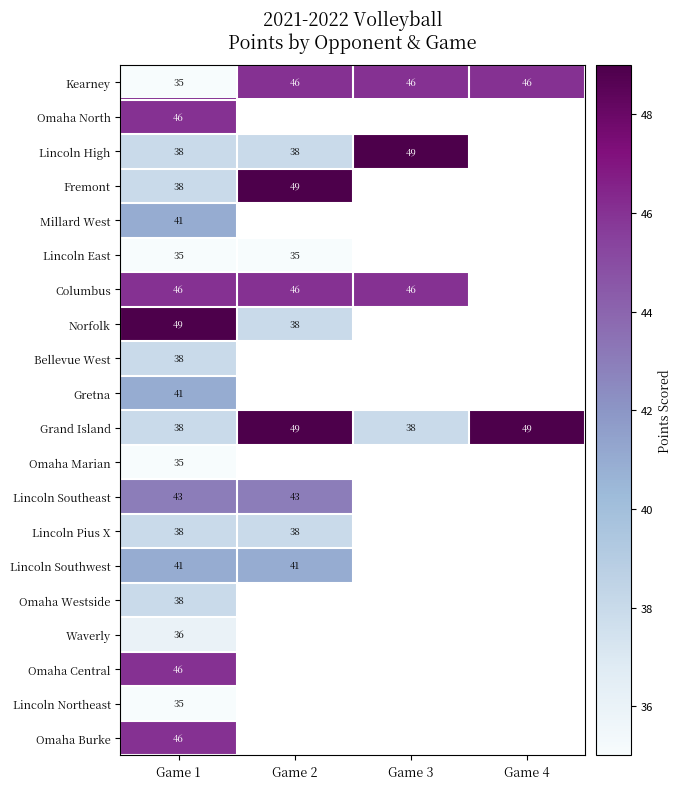

What is the total value across all series at Game 1?

803